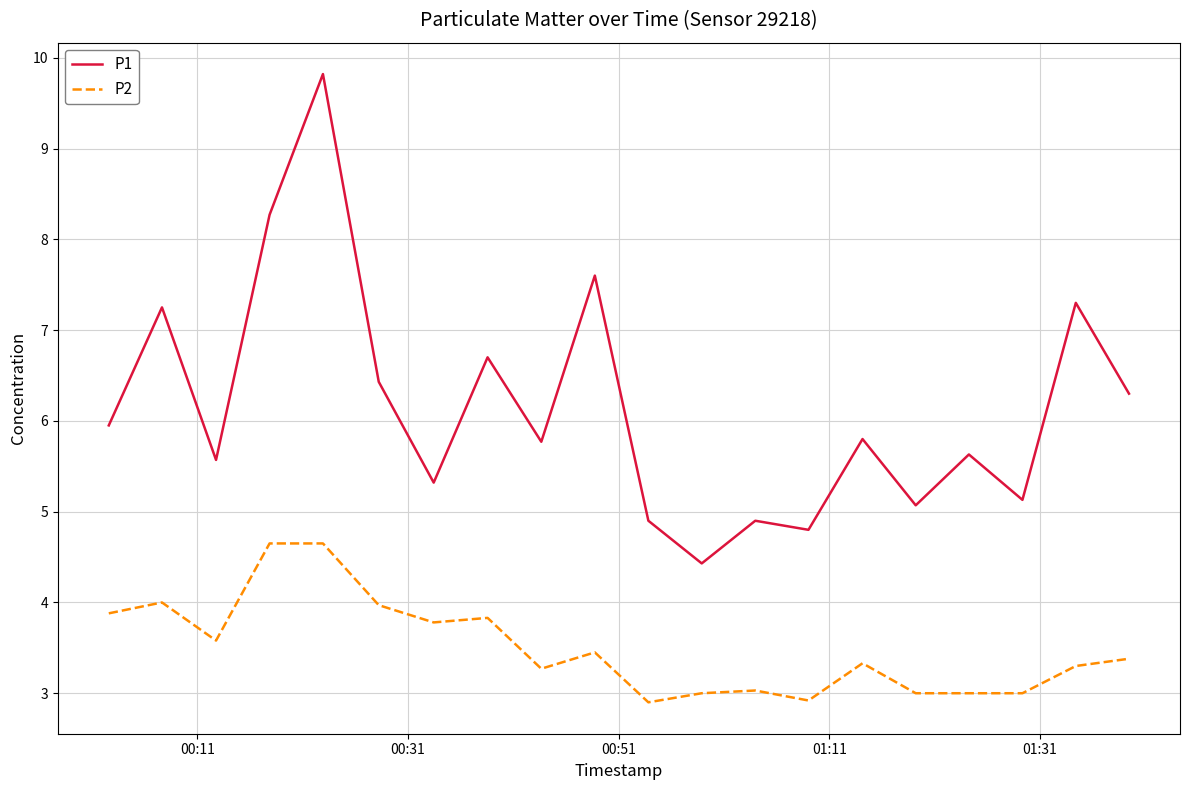

Which series has the widest spread of values?

P1